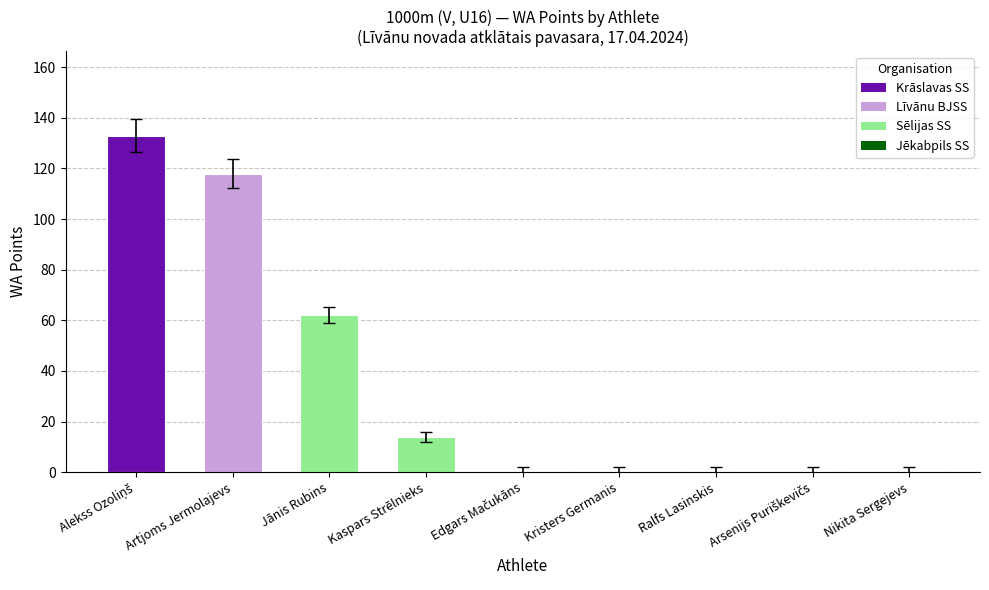

What is the sum of all values?

327